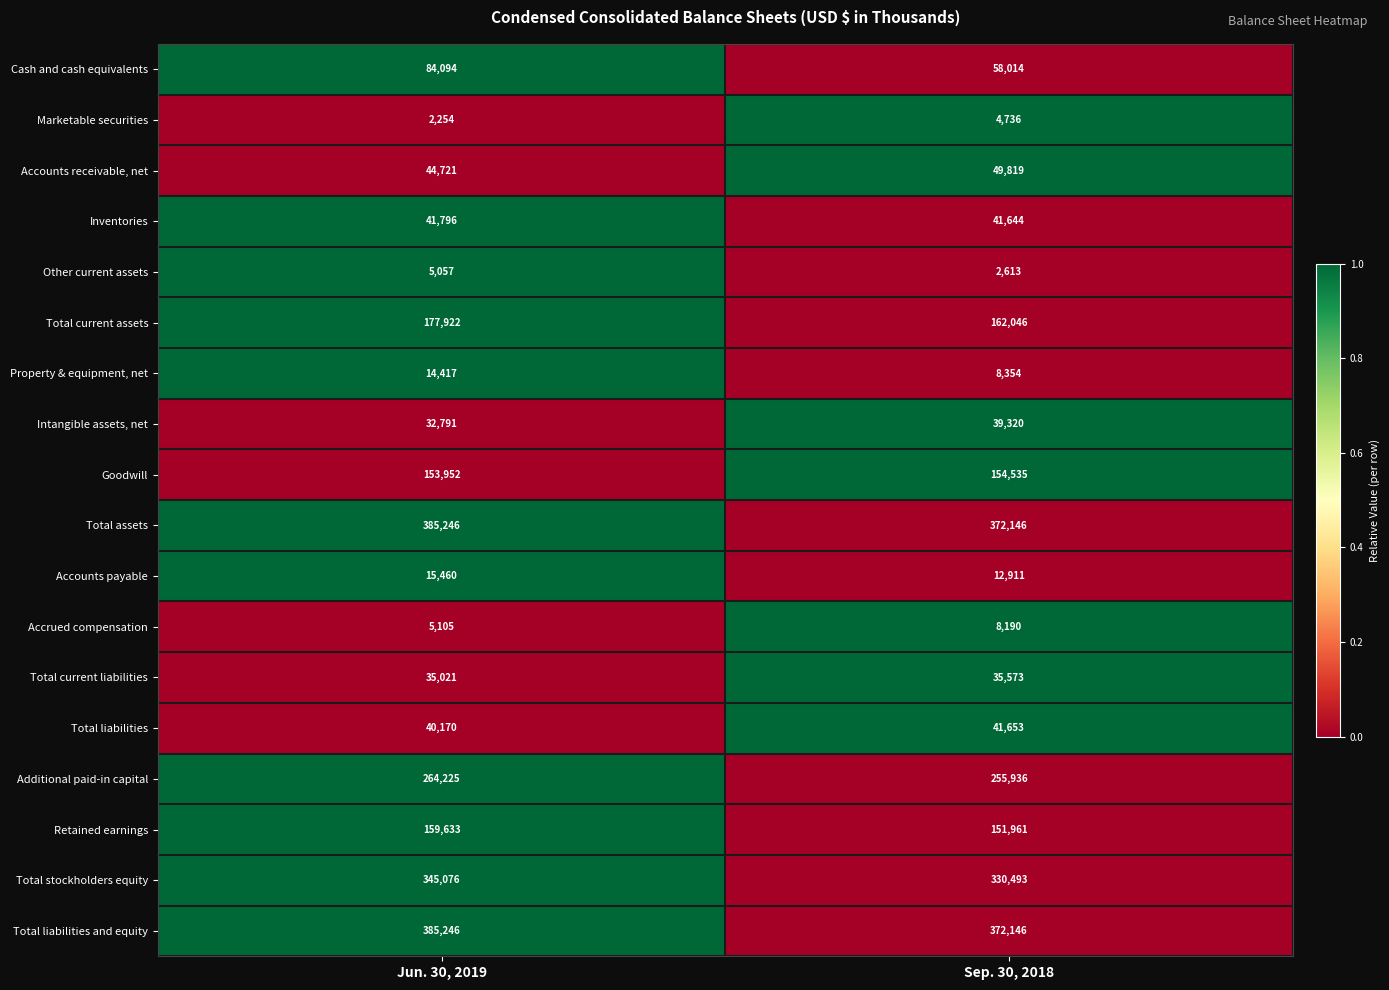

What is the average value of the Total liabilities and equity series?

378696